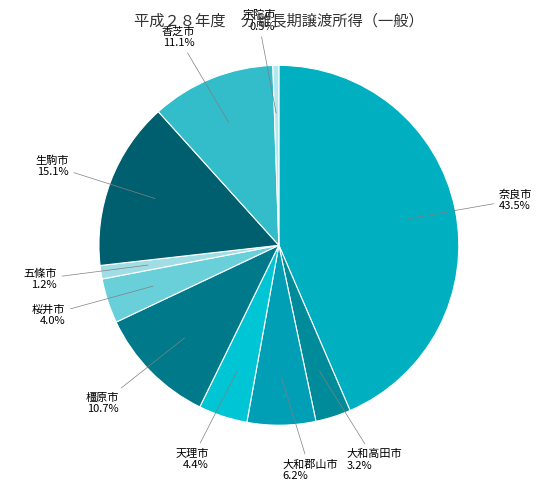

How much of the chart is everything except 大和郡山市?

93.8%